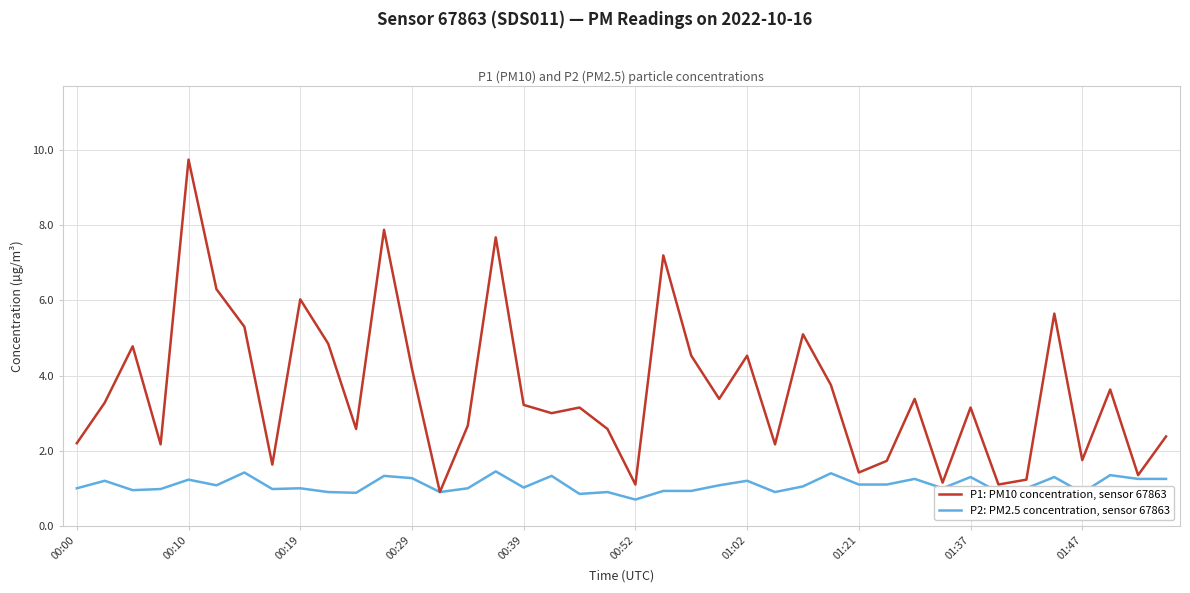

Which series has the largest range (max minus min)?

P1: PM10 concentration, sensor 67863